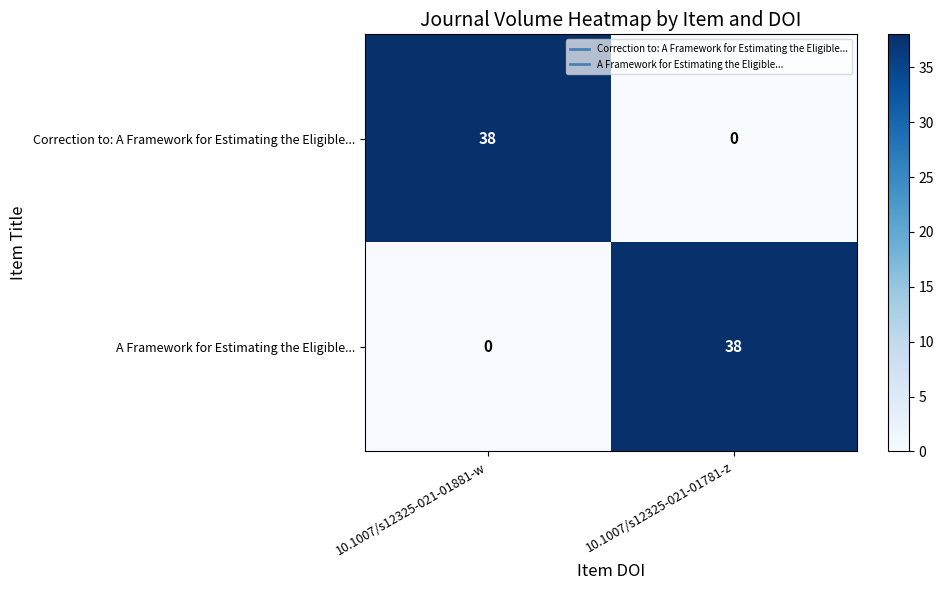

Reading left to right, what are all the values shown in this chart?

Correction to: A Framework for Estimating the Eligible...: 38	0
A Framework for Estimating the Eligible...: 0	38